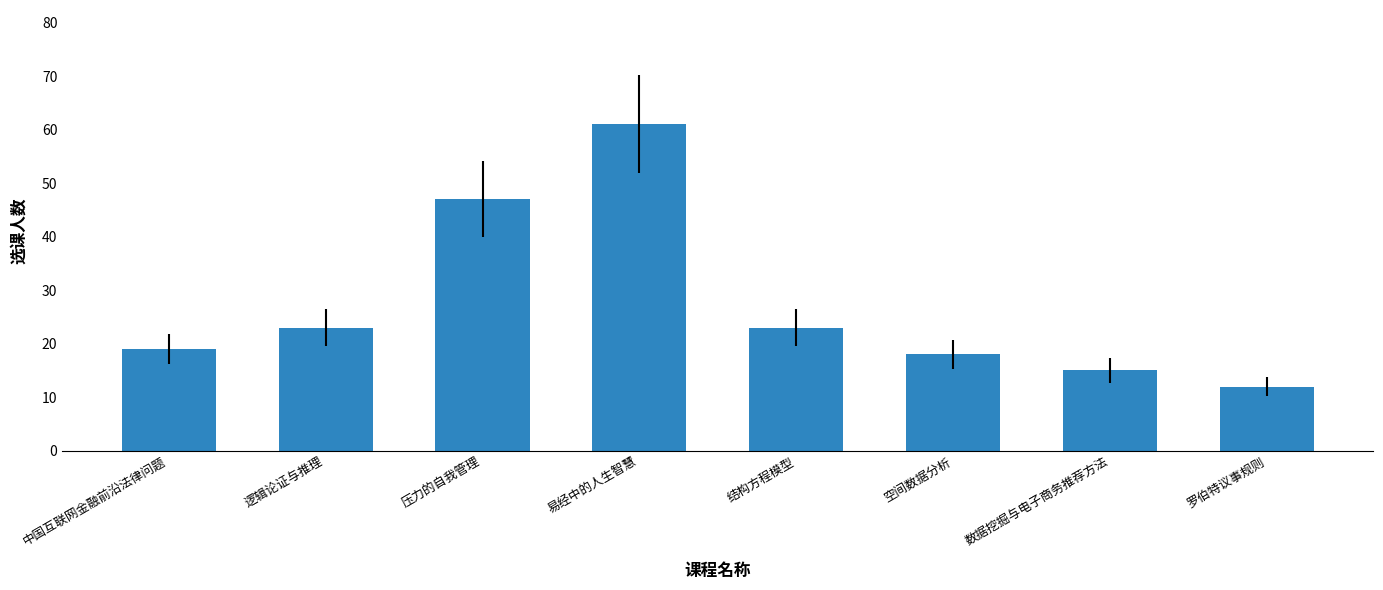

Reading left to right, transcribe all the data shown in this chart.

19	23	47	61	23	18	15	12